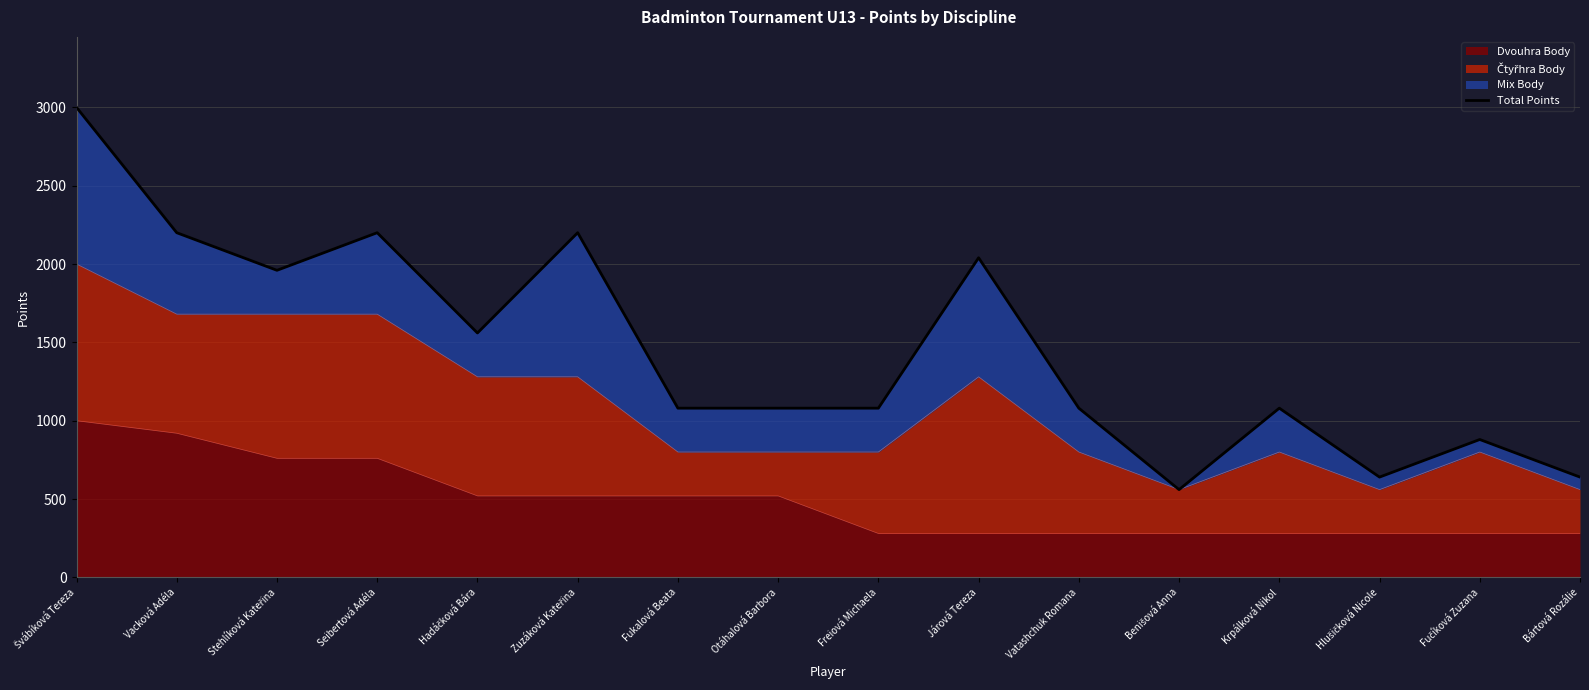

List the labels in order of value, smallest first.

Benišová Anna, Hlušičková Nicole, Bártová Rozálie, Fučíková Zuzana, Fukalová Beata, Otáhalová Barbora, Freiová Michaela, Vatashchuk Romana, Krpálková Nikol, Hadáčková Bára, Stehlíková Kateřina, Járová Tereza, Vacková Adéla, Seibertová Adéla, Zuzáková Kateřina, Švábíková Tereza